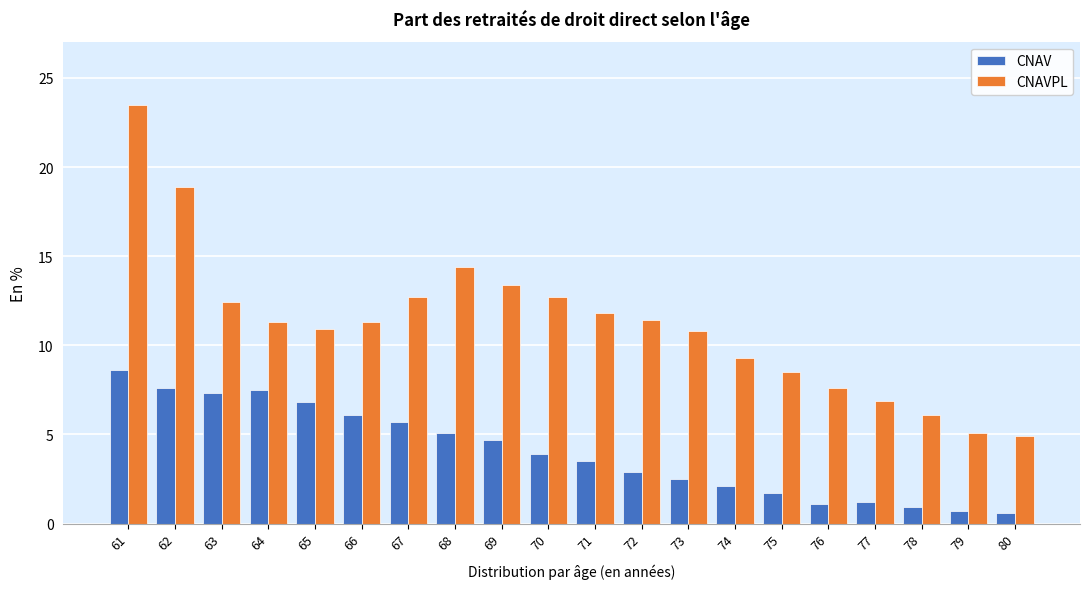

True or false: CNAVPL has a value of 4.4 at 77.

False